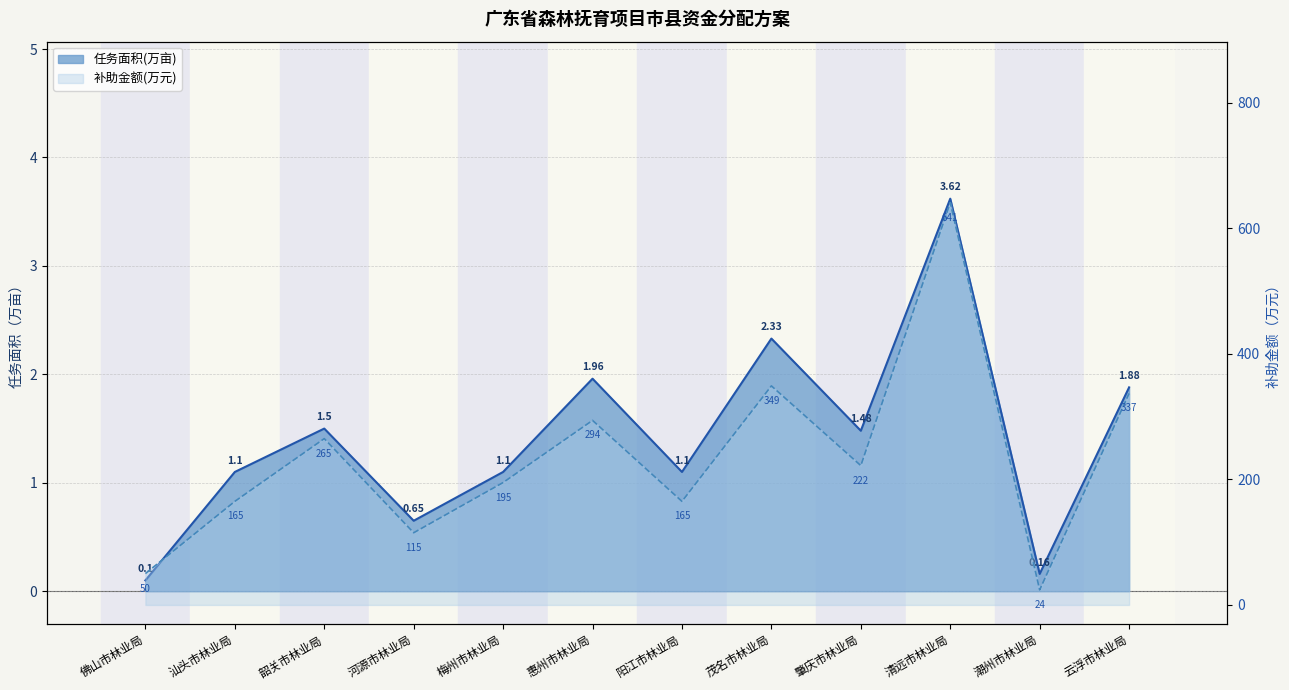

The 任务面积(万亩) series shows 2.0 at 惠州市林业局. True or false?

True